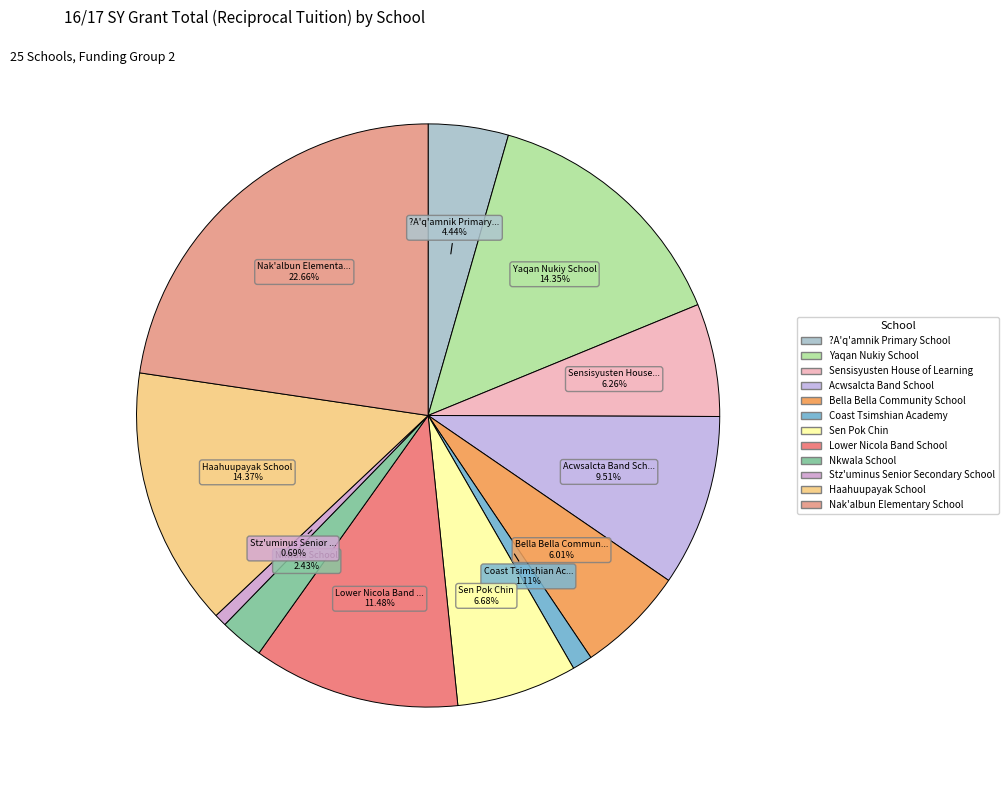

What is the ratio of the value at Nkwala School to the value at Coast Tsimshian Academy?

2.2